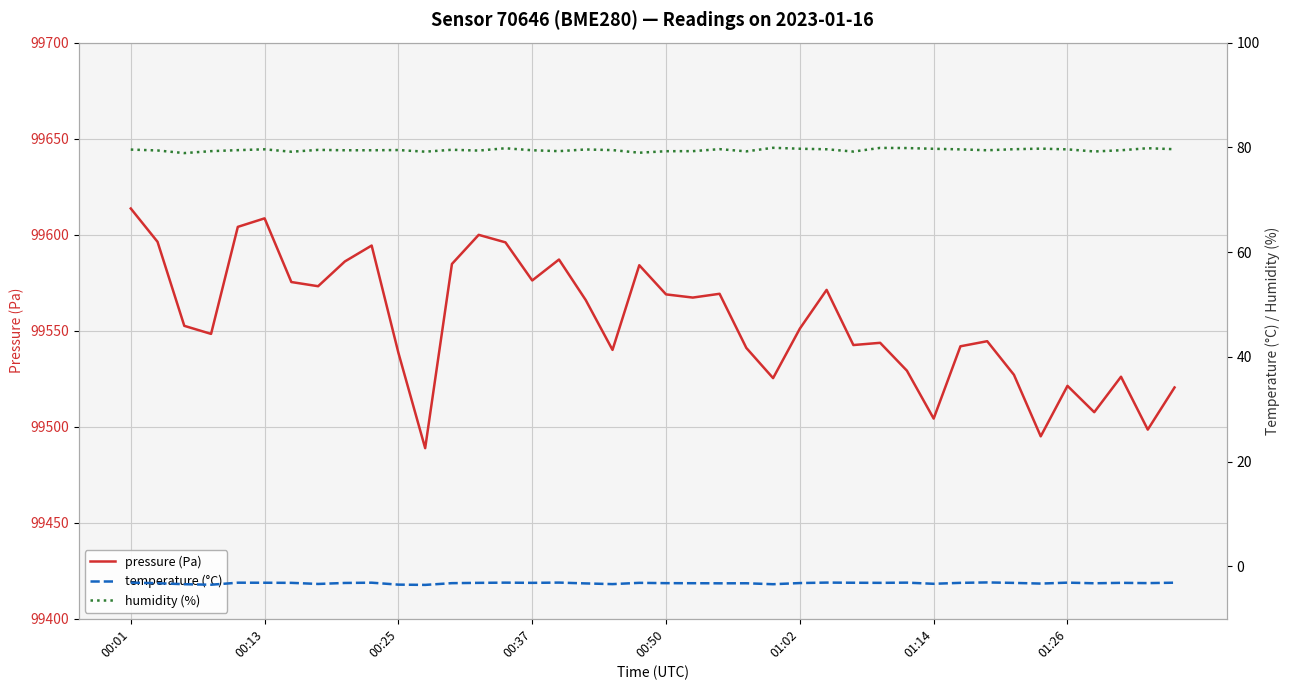

What is the value of the pressure (Pa) point at the 35th from the left?

99495.0